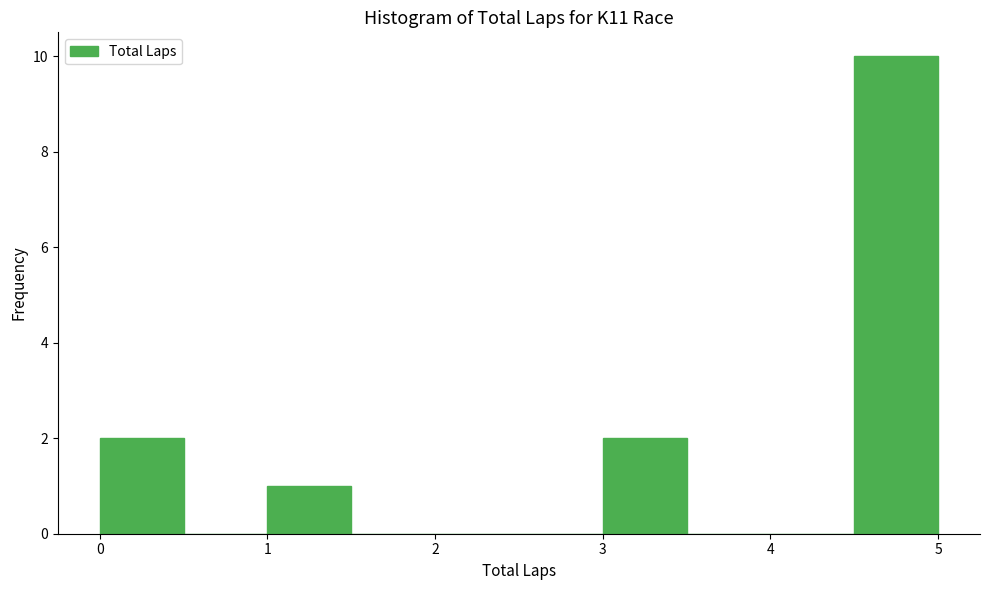

How tall is the bar that spans 1.0 to 1.5 on the x-axis? The values are not printed on the chart, so give them approximately, as read against the axis.

1